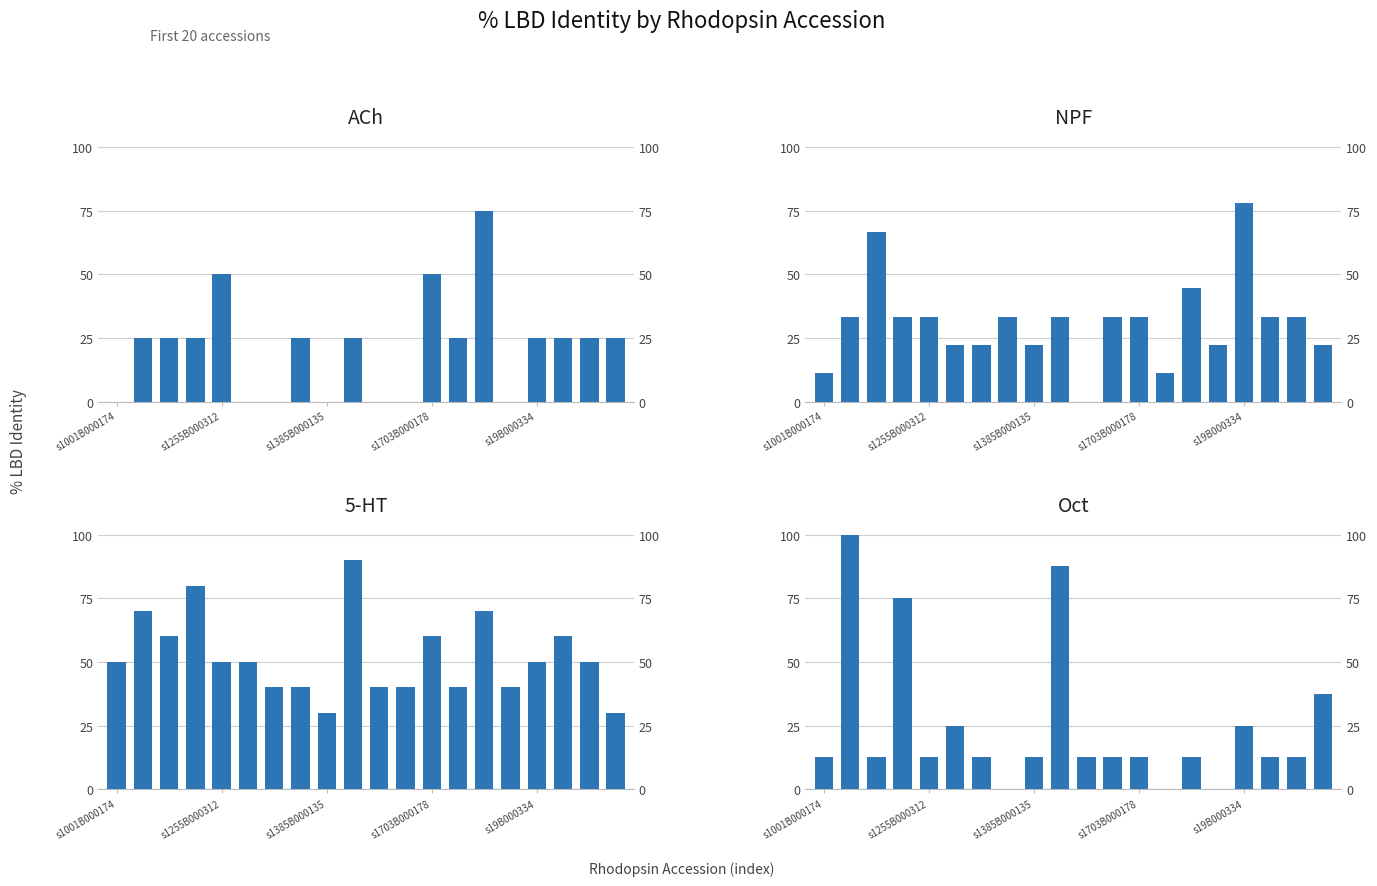

What is the maximum value for Oct?

100.0